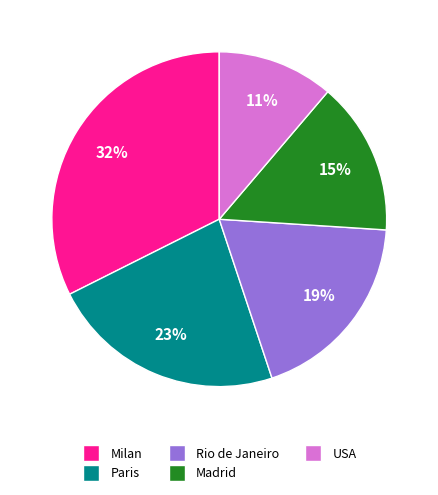

How many slices are in this pie chart?

5